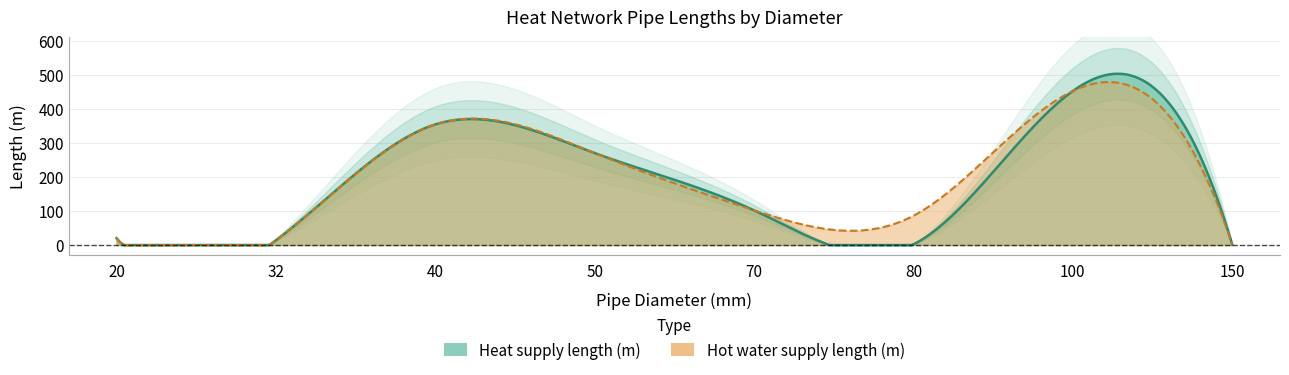

What is the average value of the Heat supply length (m) series?

152